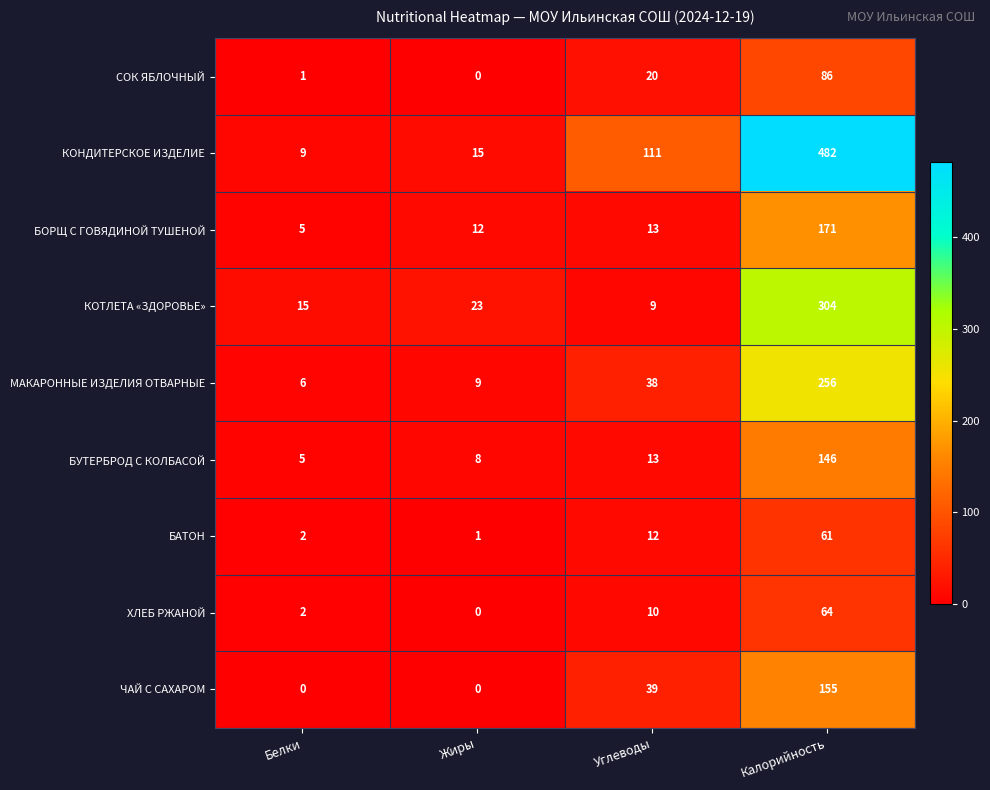

What is the maximum value for ХЛЕБ РЖАНОЙ?

64